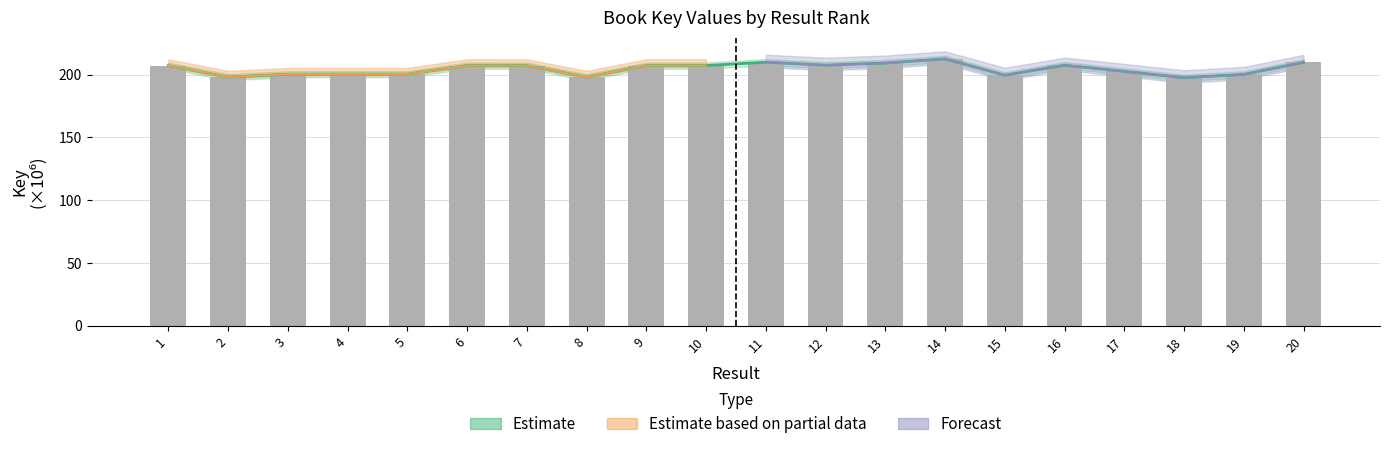

Rank the categories by value from highest to lowest.

14, 11, 20, 13, 12, 16, 9, 6, 1, 10, 7, 17, 5, 4, 3, 19, 15, 2, 8, 18